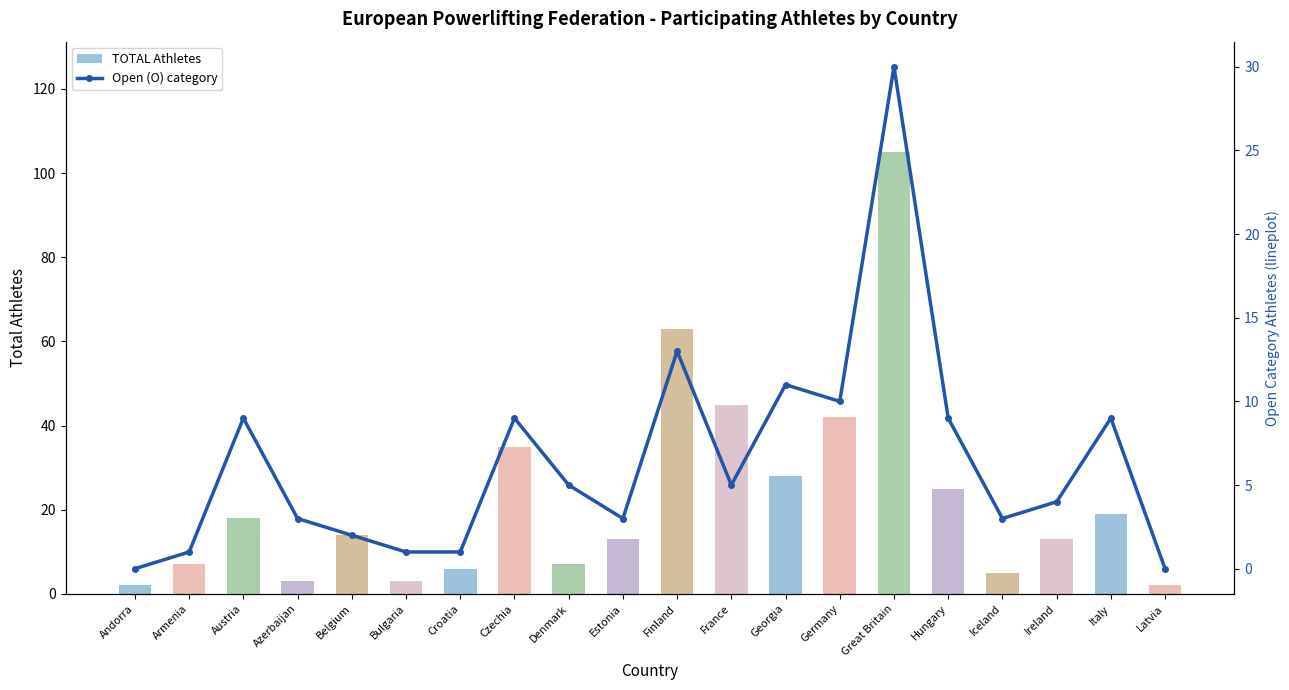

What is the spread (max minus min) of values at Germany?

32